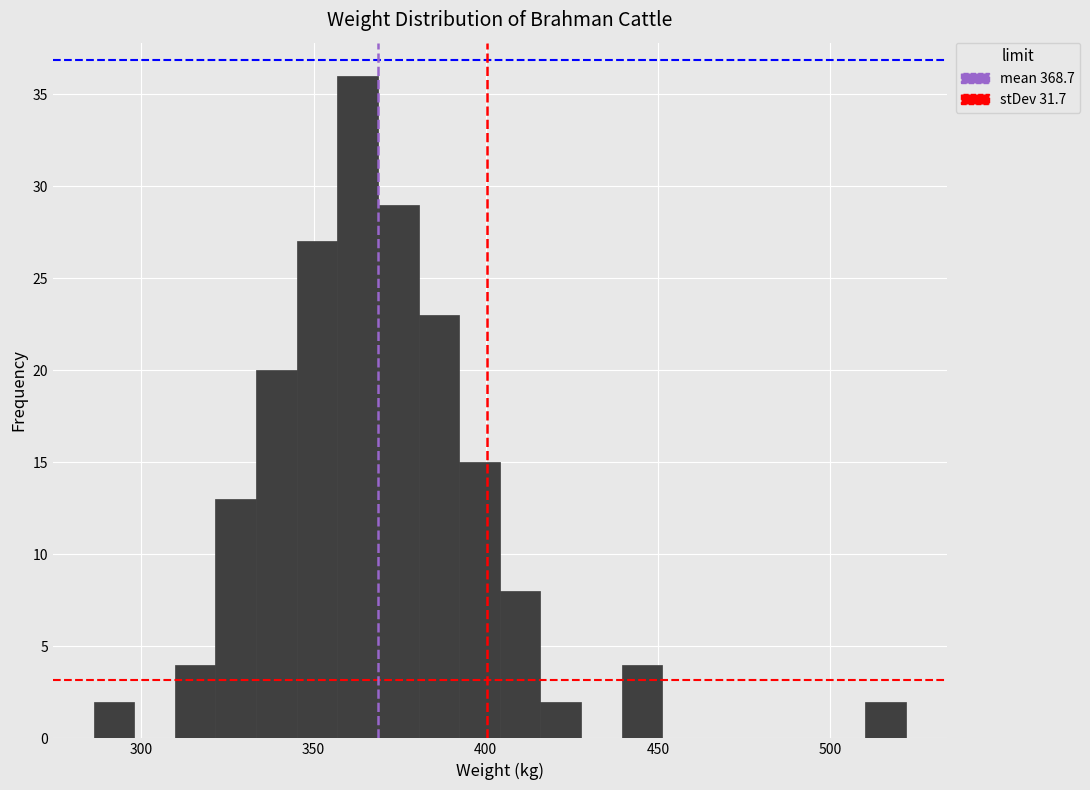

Read against the x-axis, roughly where is the centre of the tallest bar?

365